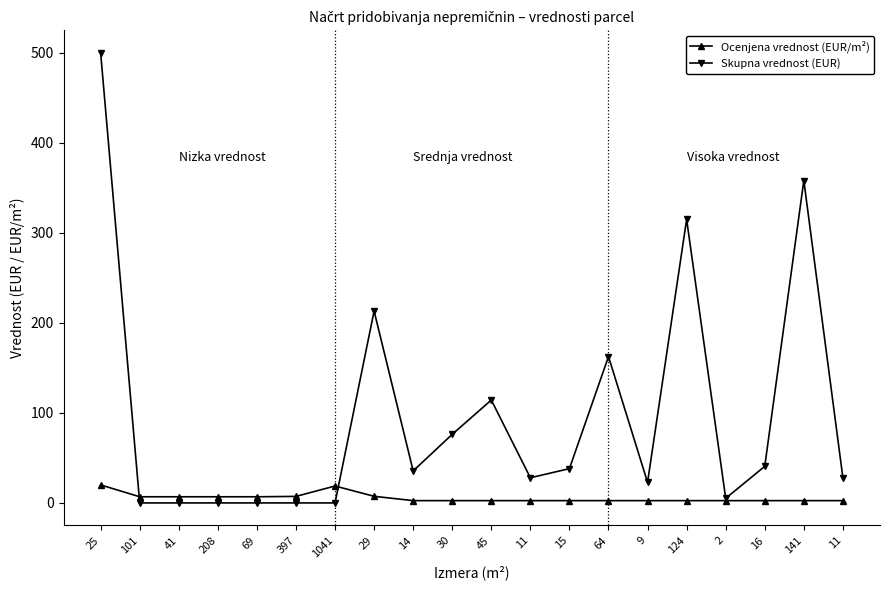

Is it true that Skupna vrednost (EUR) equals 114.3 at 45?

True